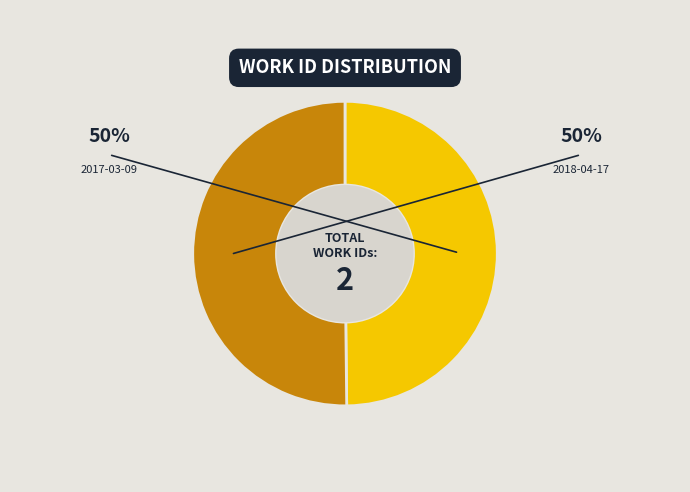

Approximately how many times larger is the value at 2017-03-09 compared to 2018-04-17?

1.0